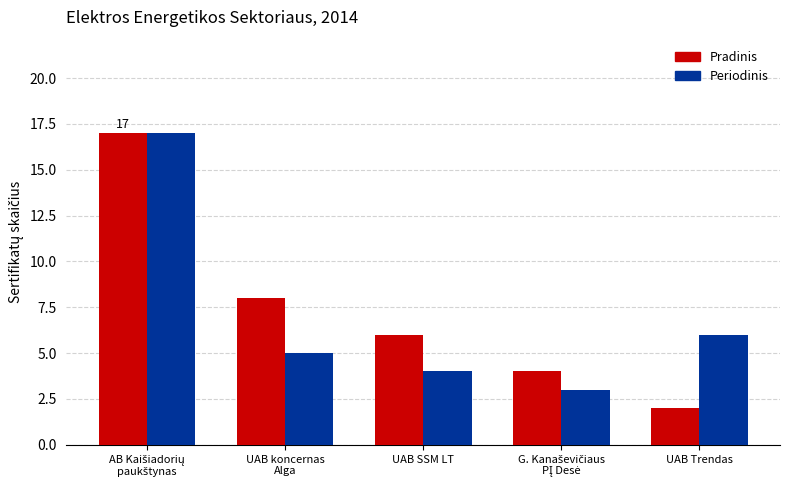

Are the bars grouped side by side (vs. stacked)?

Yes